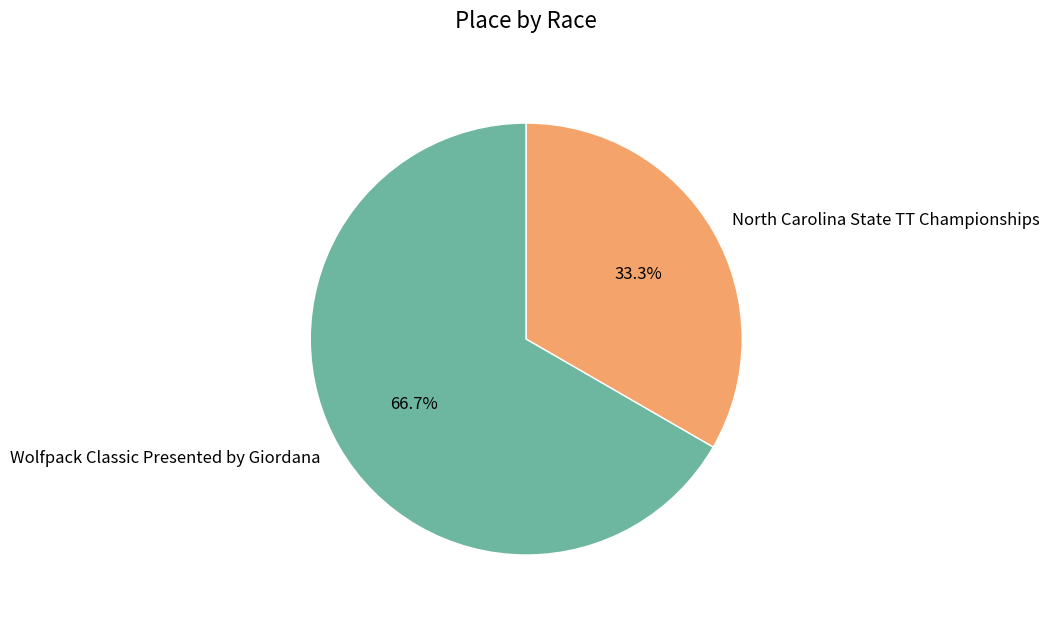

Which category accounts for the majority?

Wolfpack Classic Presented by Giordana